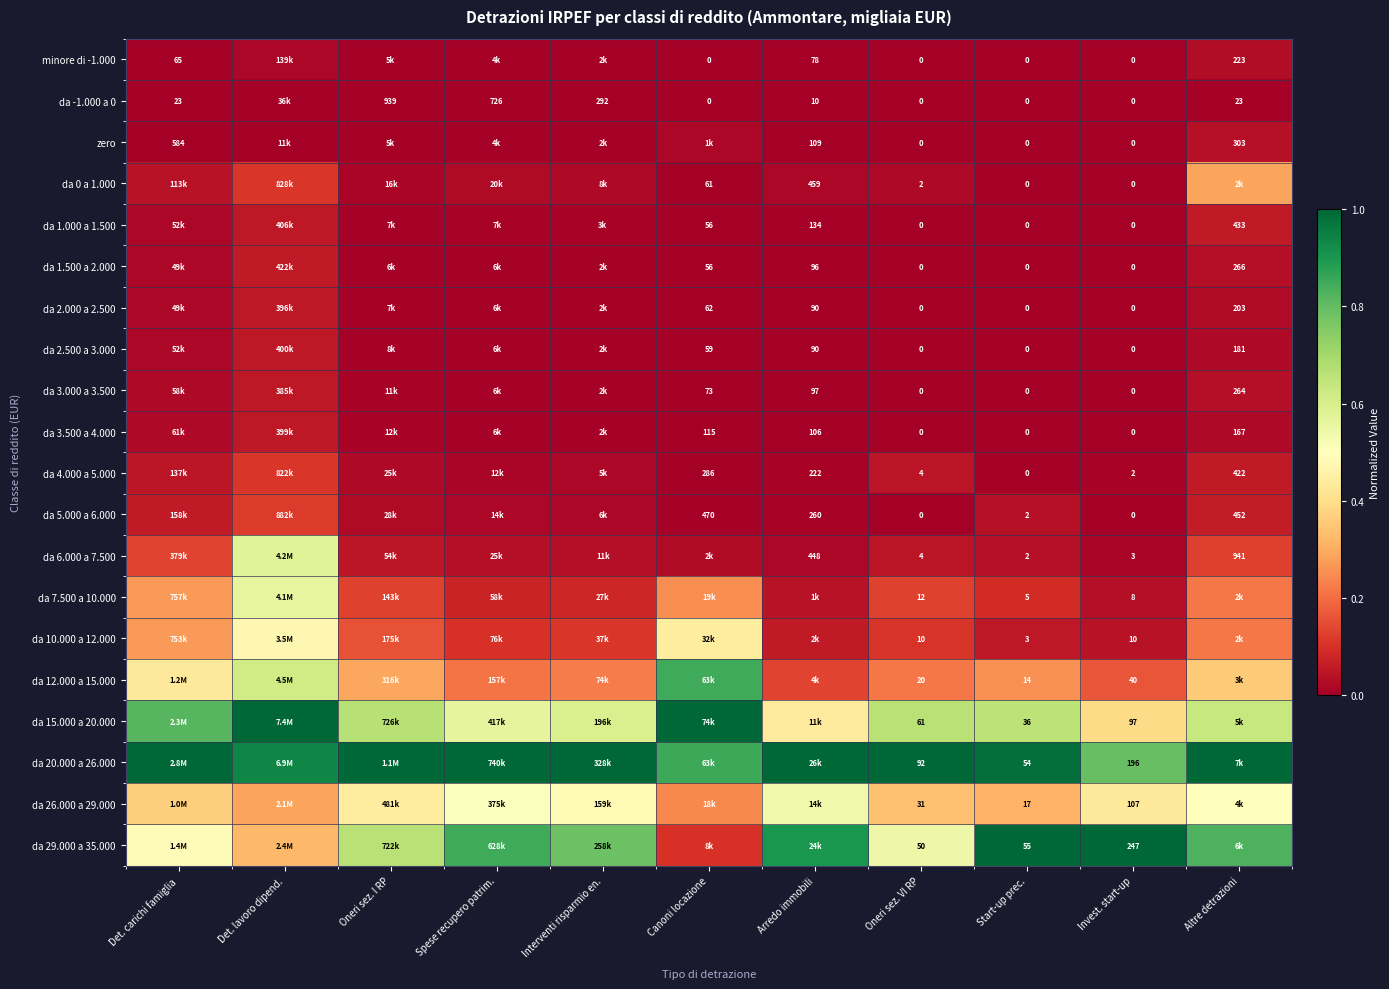

Is the value of da 1.500 a 2.000 at Invest. start-up greater than the value of da 5.000 a 6.000 at Arredo immobili?

No